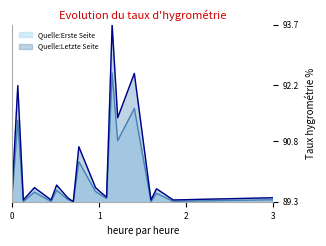

True or false: Quelle:Erste Seite and Quelle:Letzte Seite cross at least once.

False